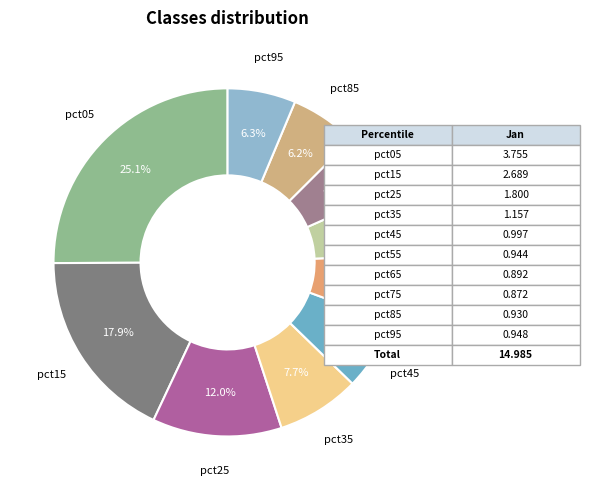

Does any single category account for the majority?

No